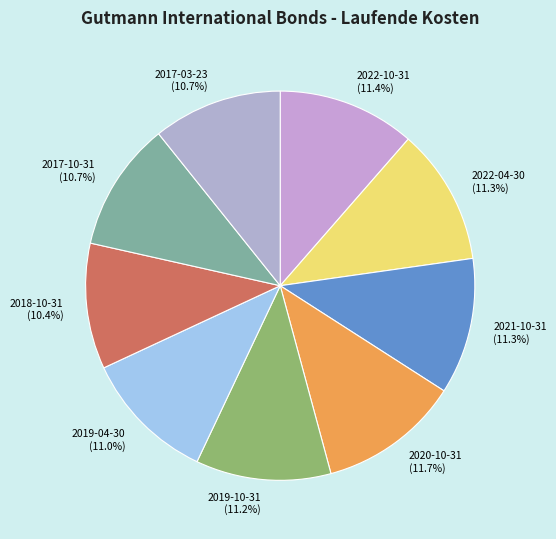

What percentage do 2017-10-31 and 2017-03-23 together represent?

21.5%